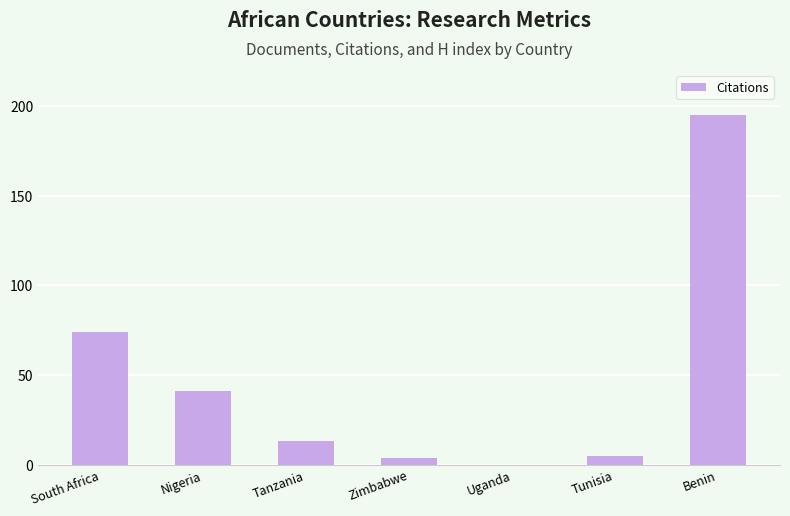

What is the sum of all values?

332